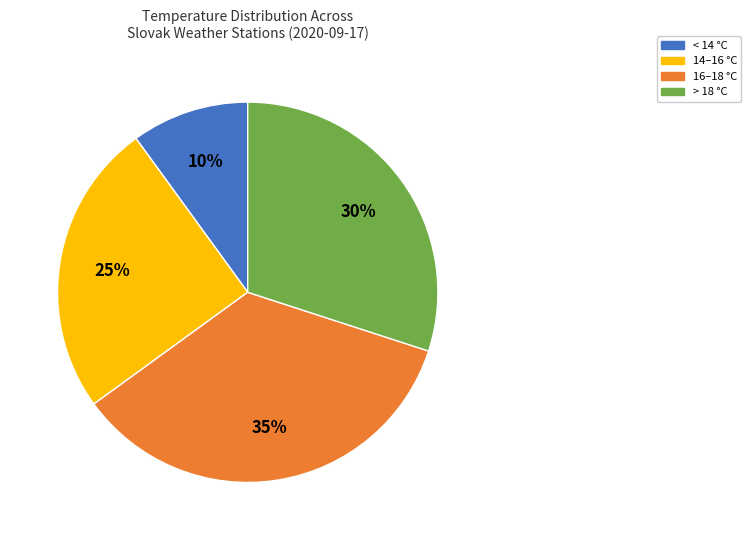

To the nearest percent, what is the average slice percentage?

25%